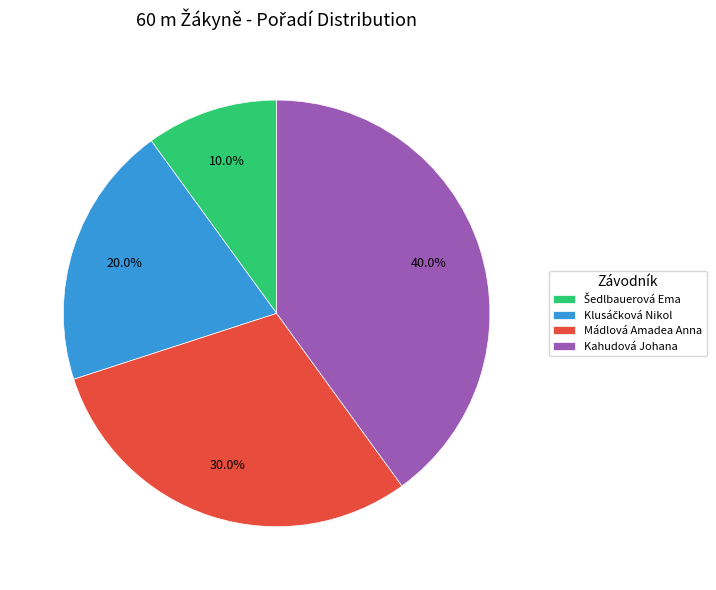

To the nearest percent, what is the difference between the largest and smallest slice percentages?

30%